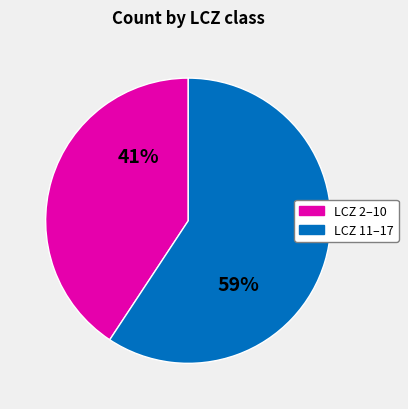

Which has a higher value, LCZ 2–10 or LCZ 11–17?

LCZ 11–17